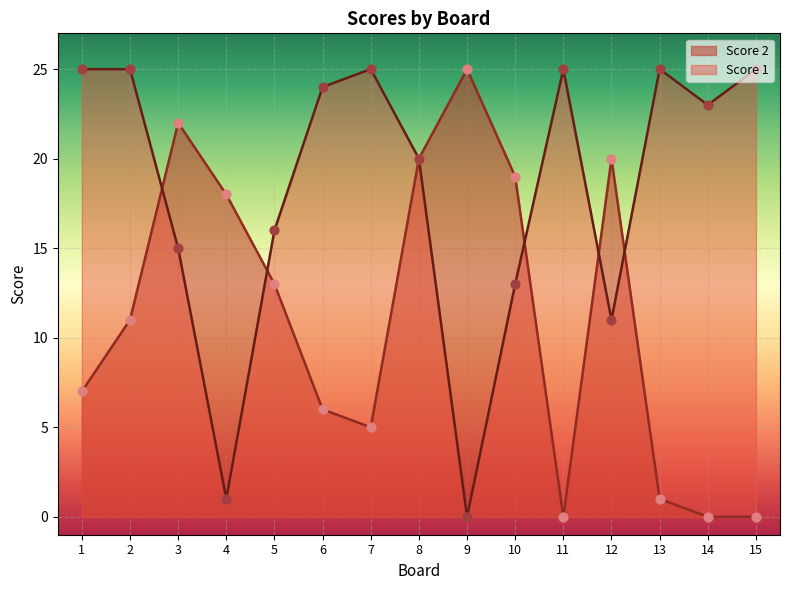

Which series contains the lowest Y value?

Score 2